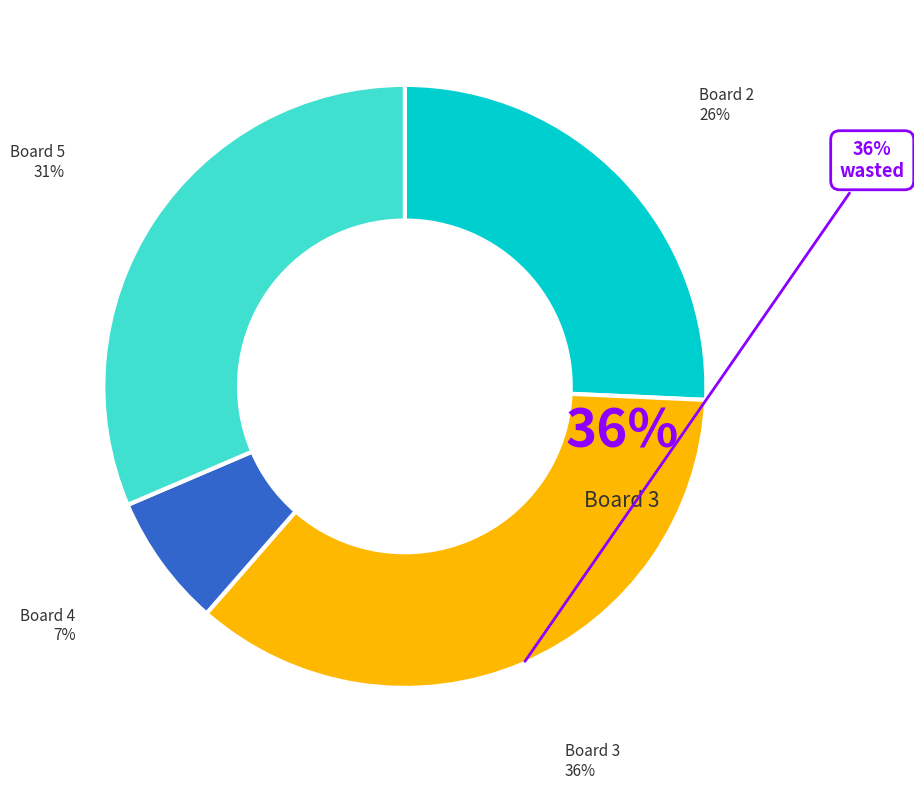

Is there a majority slice in this chart?

No